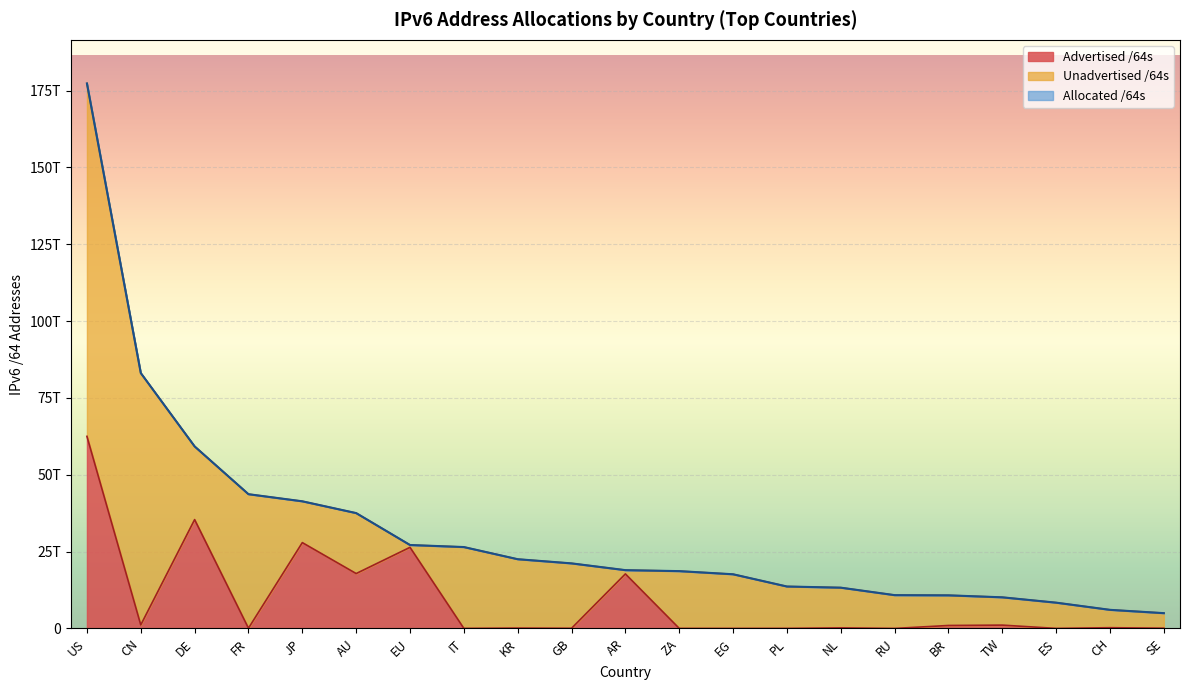

Does the chart display data point markers on the line(s)?

No